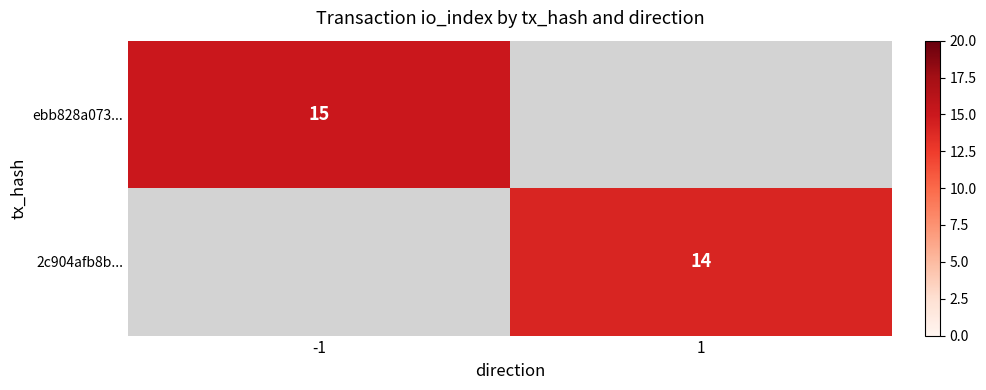

Which has a higher value, 1 or -1?

-1